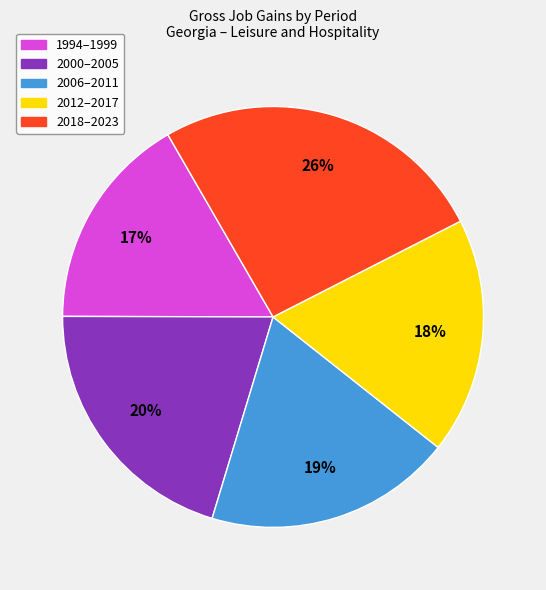

Is there any slice that represents more than half of the pie?

No